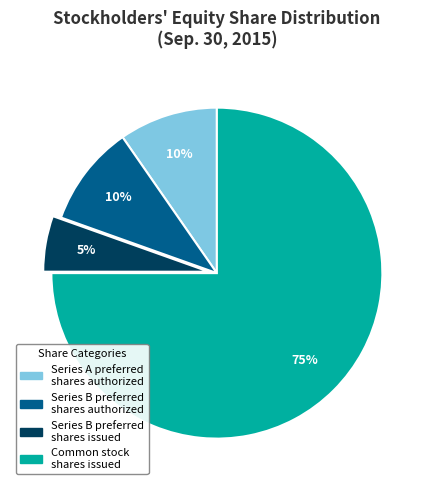

Is it true that Common stock shares issued is 65% of the pie?

False